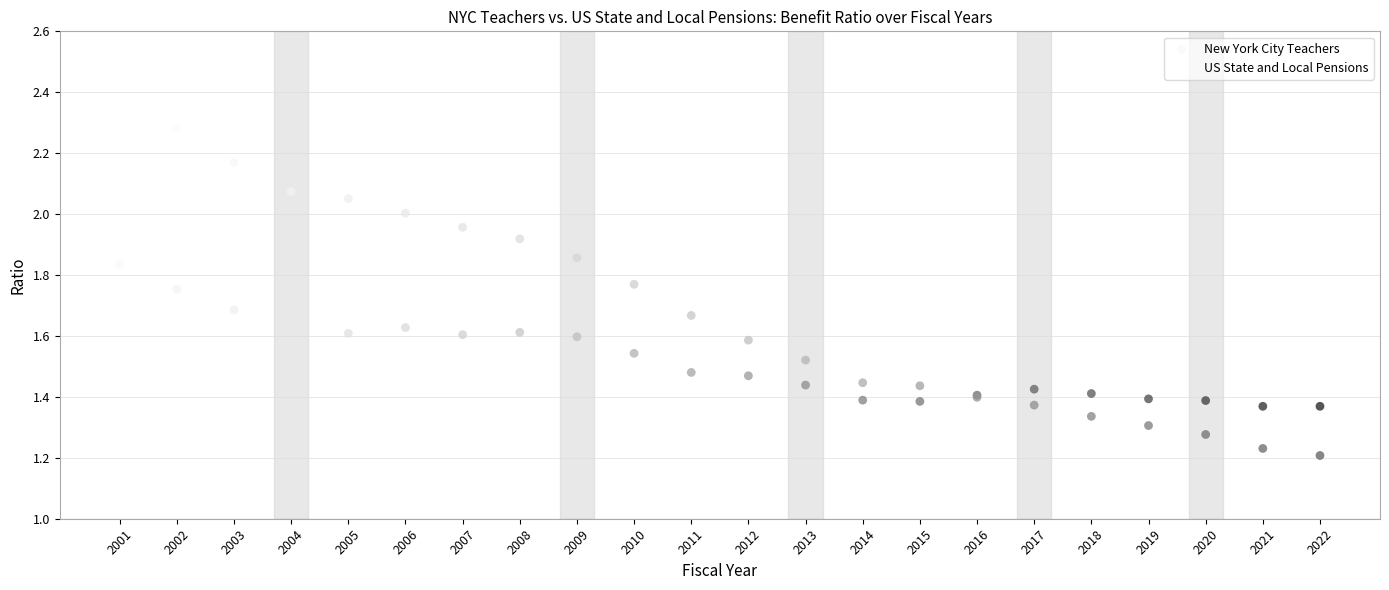

What are all the series names shown in the legend?

New York City Teachers, US State and Local Pensions